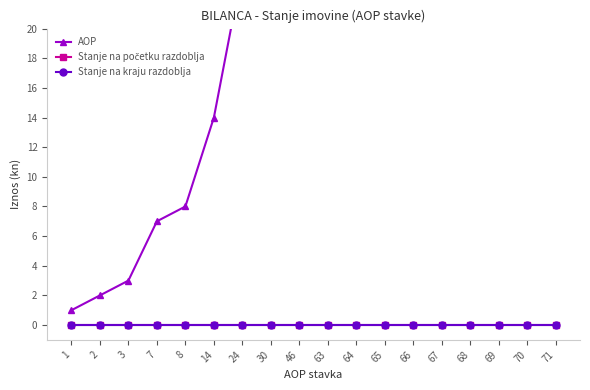

Is it true that Stanje na kraju razdoblja equals 0 at 63?

True